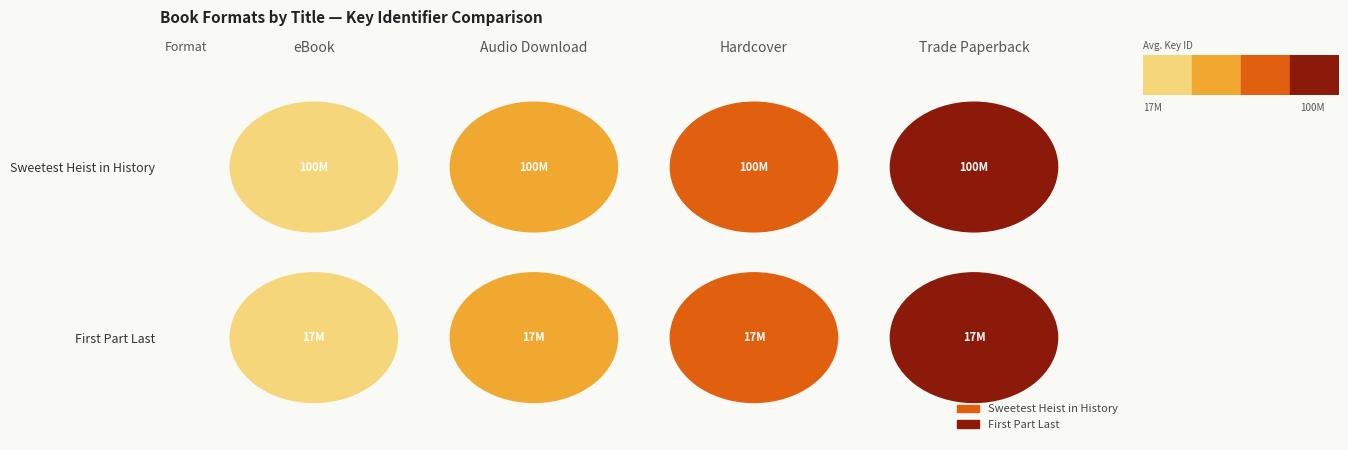

What is the total value across all series at Hardcover?

117306821